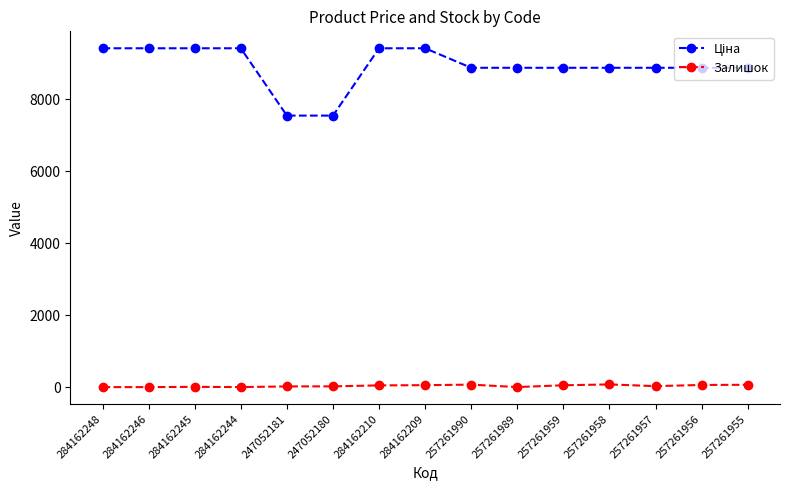

What is the average value of the Залишок series?

33.1